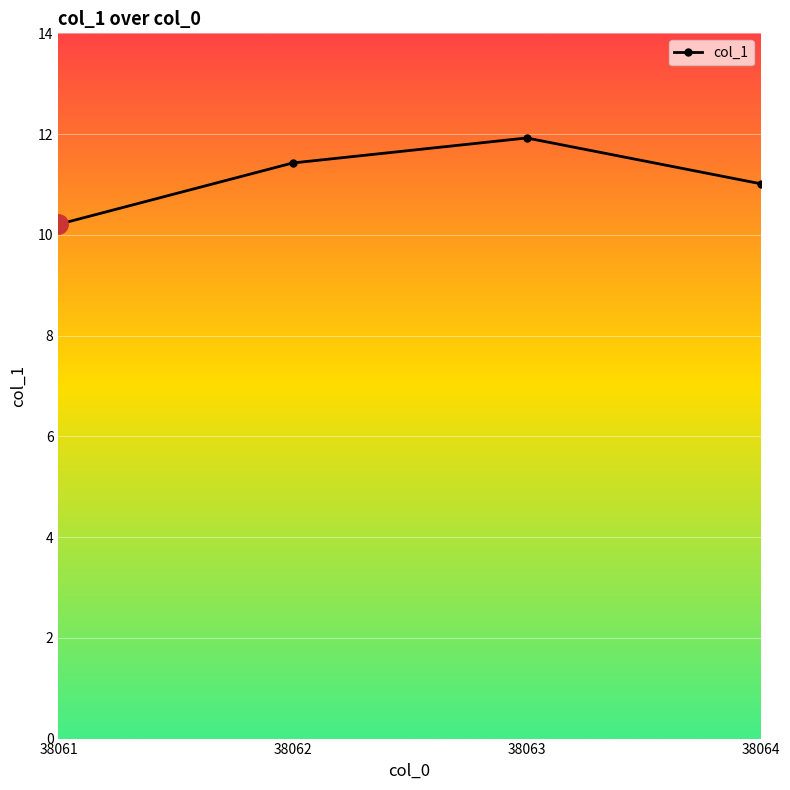

True or false: there are more than 2 points higher than both neighbors.

False